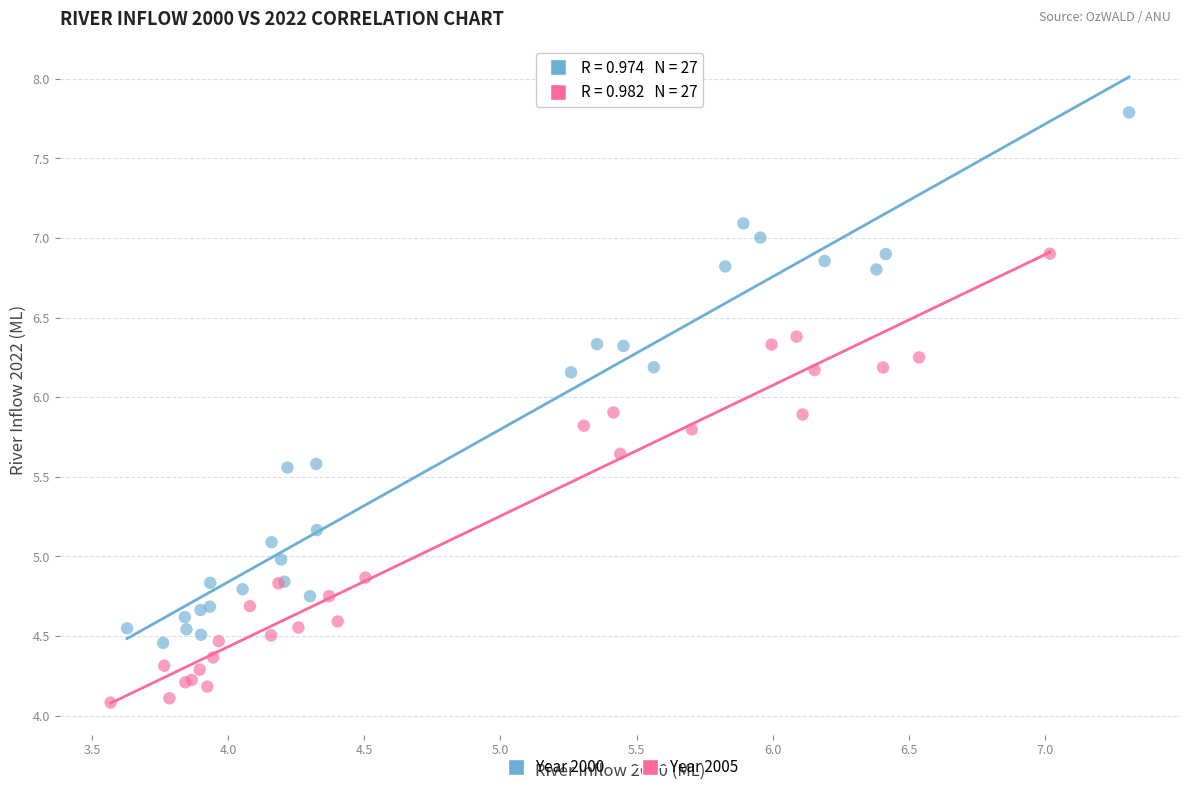

Which series reaches the minimum Y coordinate?

Year 2005